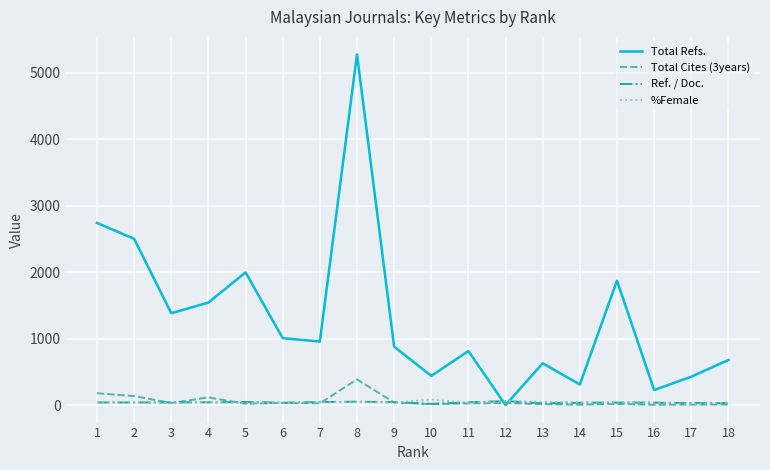

How many lines are shown in the chart?

4